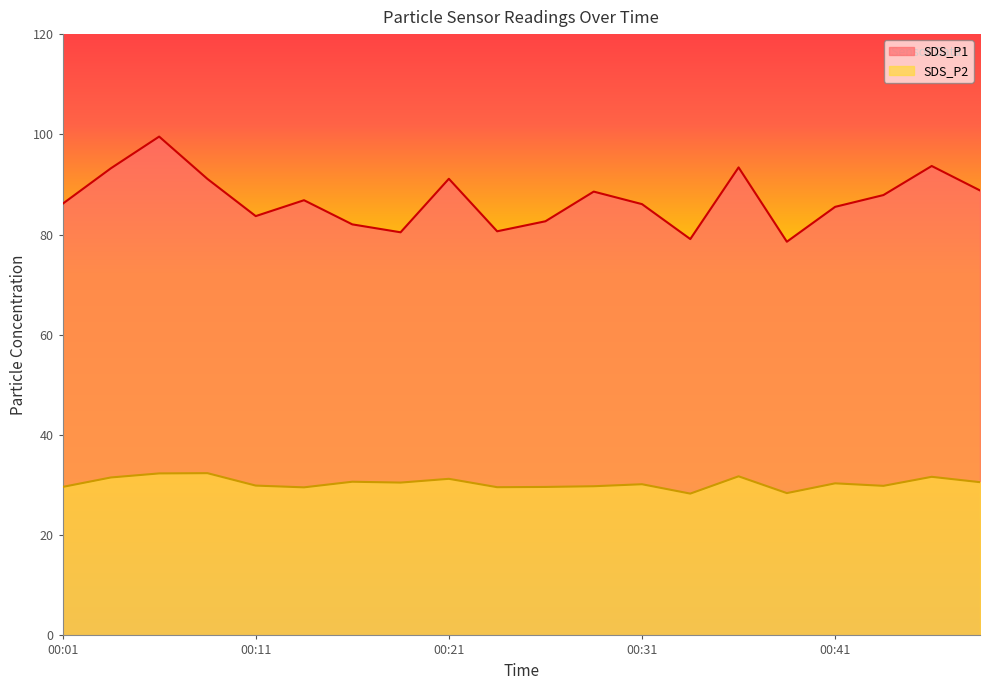

Does the chart have visible grid lines?

No